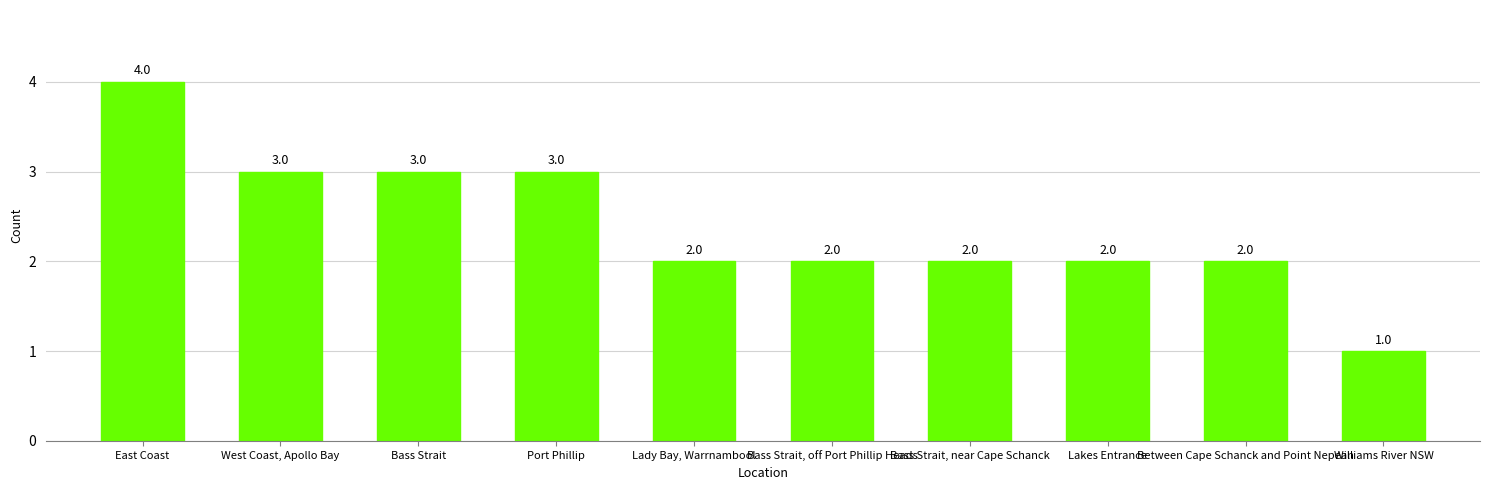

At which category does the chart reach its peak across all series?

East Coast